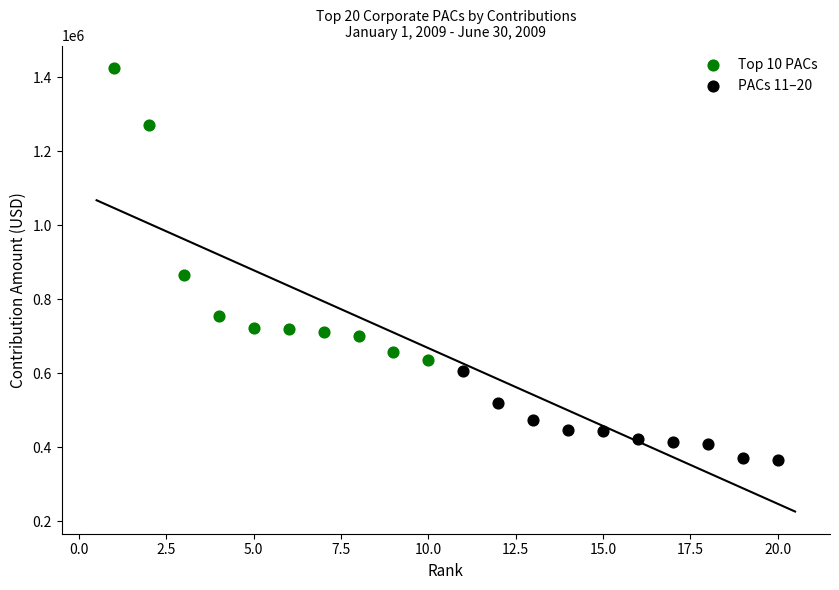

Which series reaches the minimum Y coordinate?

PACs 11–20